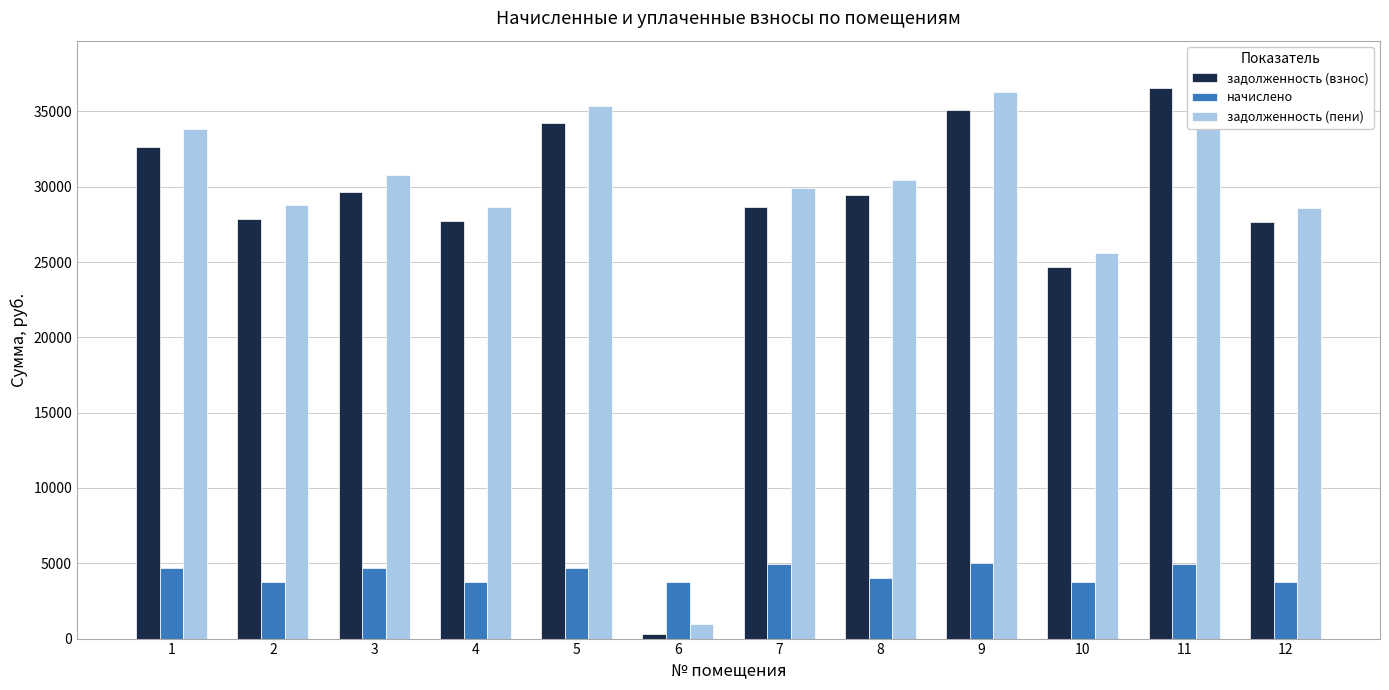

The задолженность (взнос) series shows 173.6 at 6. True or false?

False